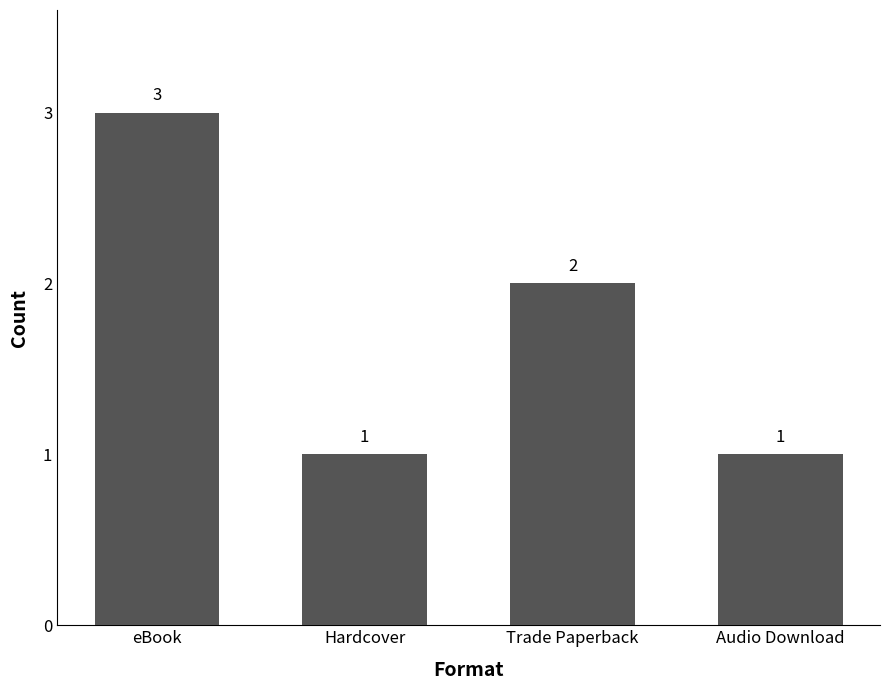

How many values are between 1 and 3?

4